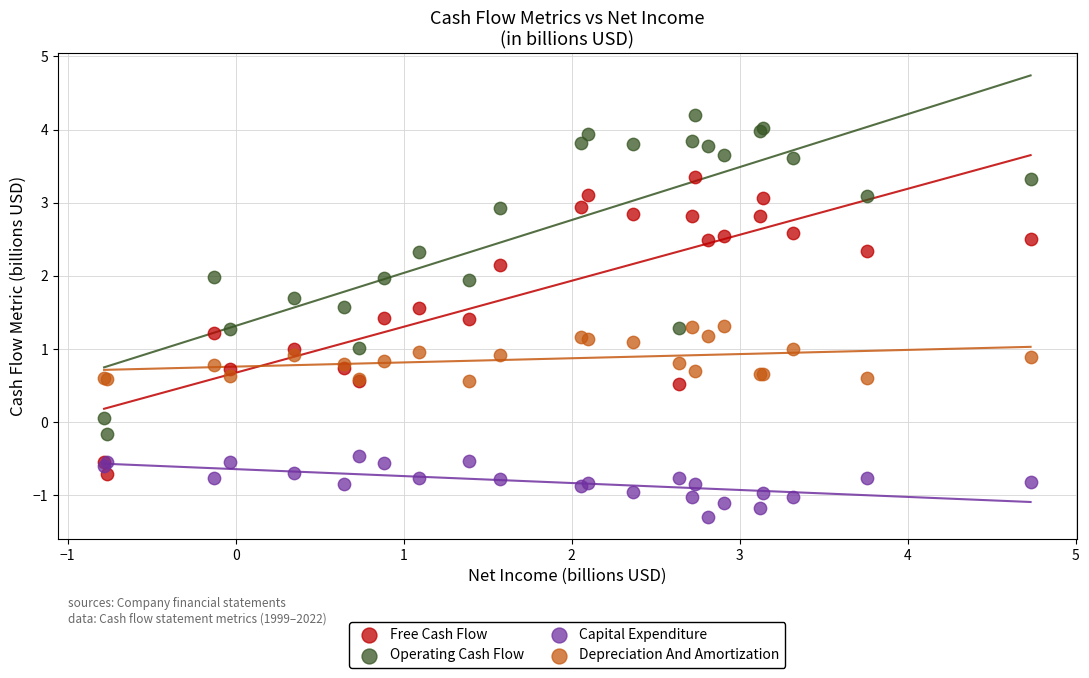

Which series reaches the minimum Y coordinate?

Capital Expenditure